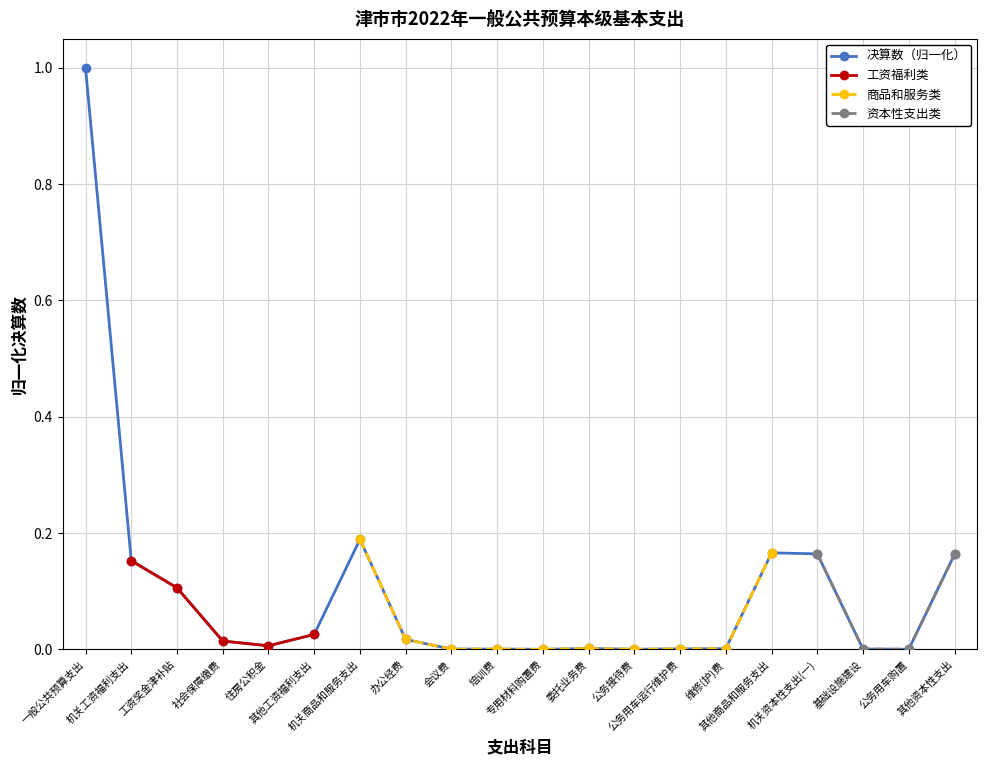

Does the chart have visible grid lines?

Yes